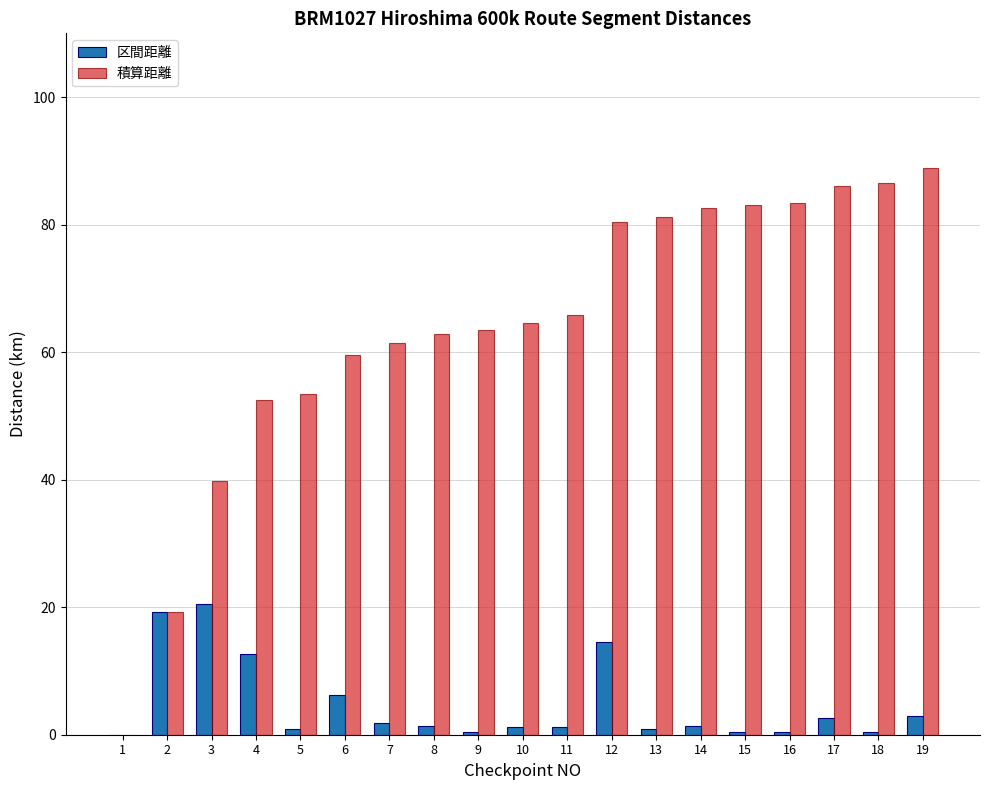

What is the highest value of the 積算距離 series?

89.0